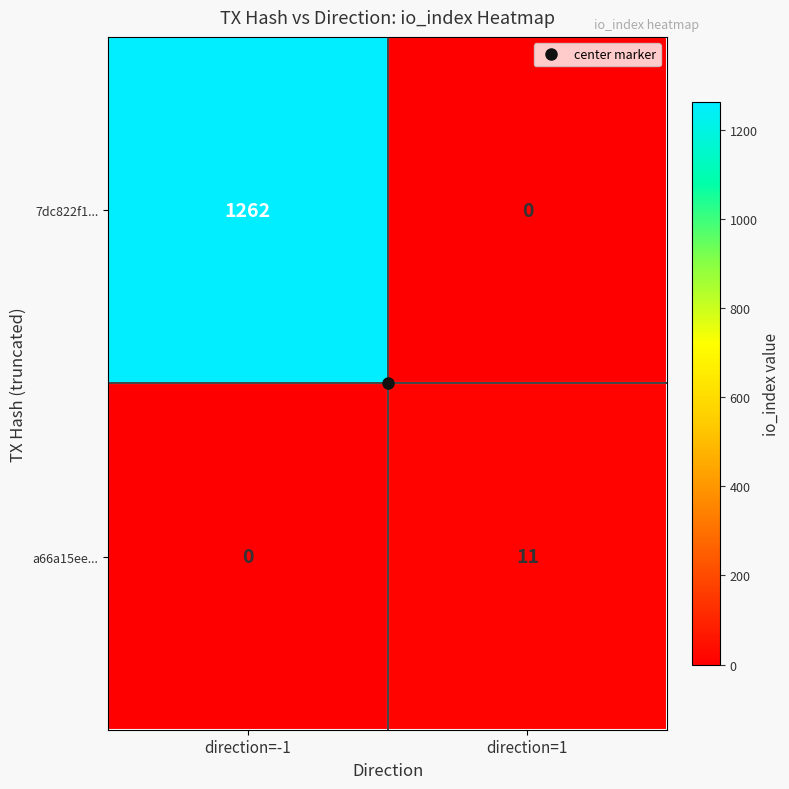

How many series are shown in this chart?

2